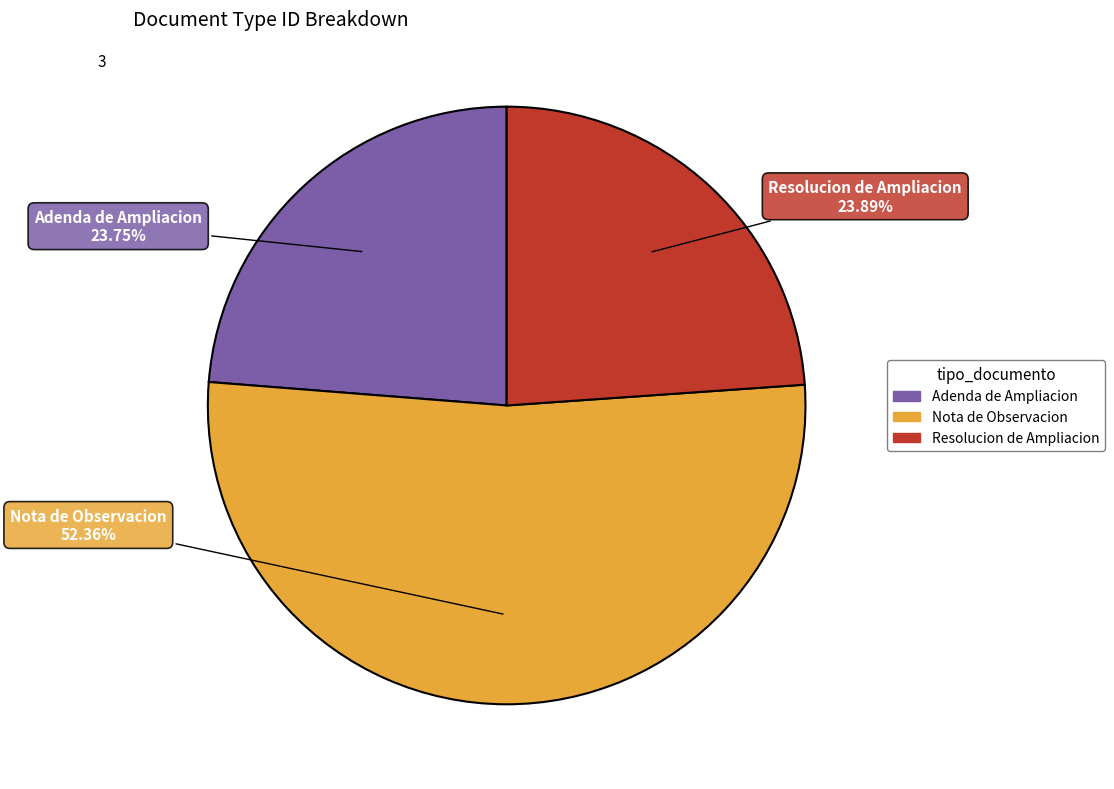

The Adenda de Ampliacion slice represents 34% of the pie. True or false?

False